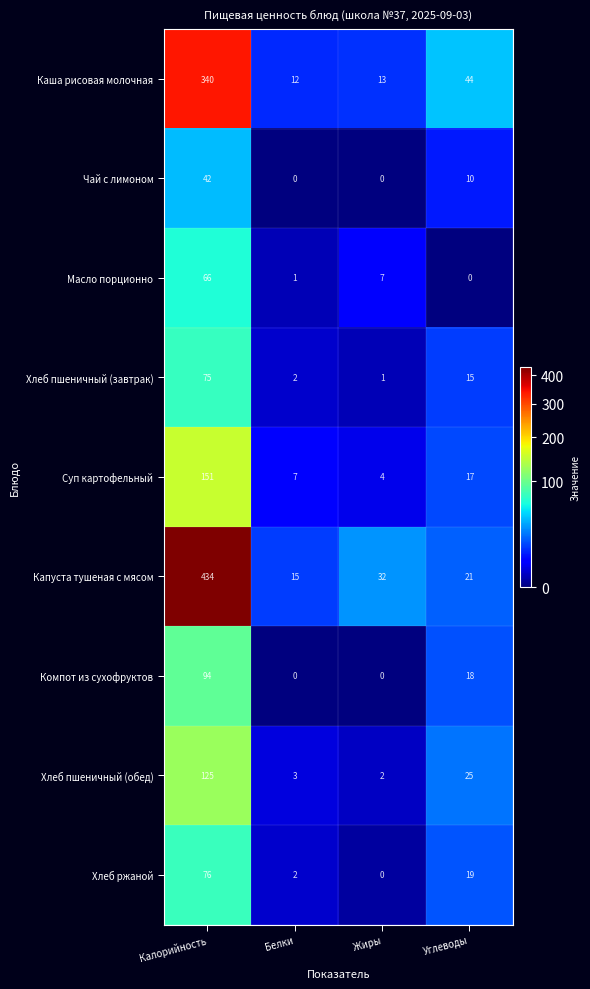

How many Компот из сухофруктов values are between 0 and 94?

4